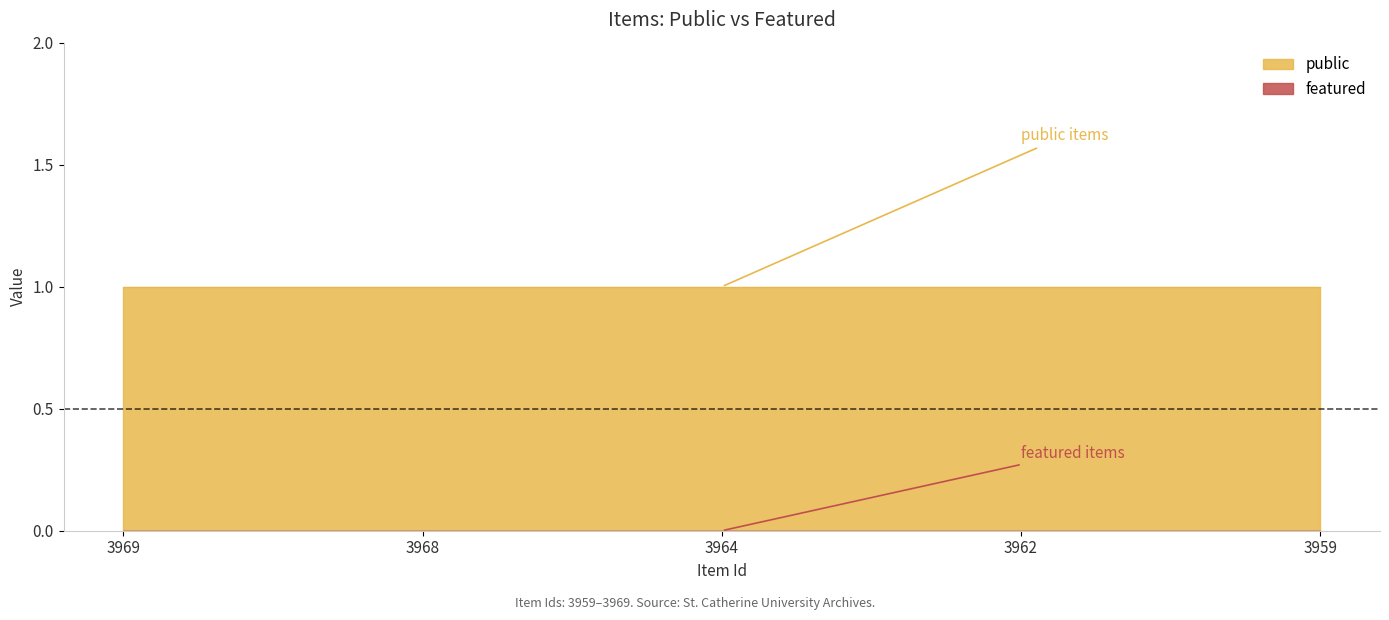

True or false: featured_line and public_line intersect in this chart.

False